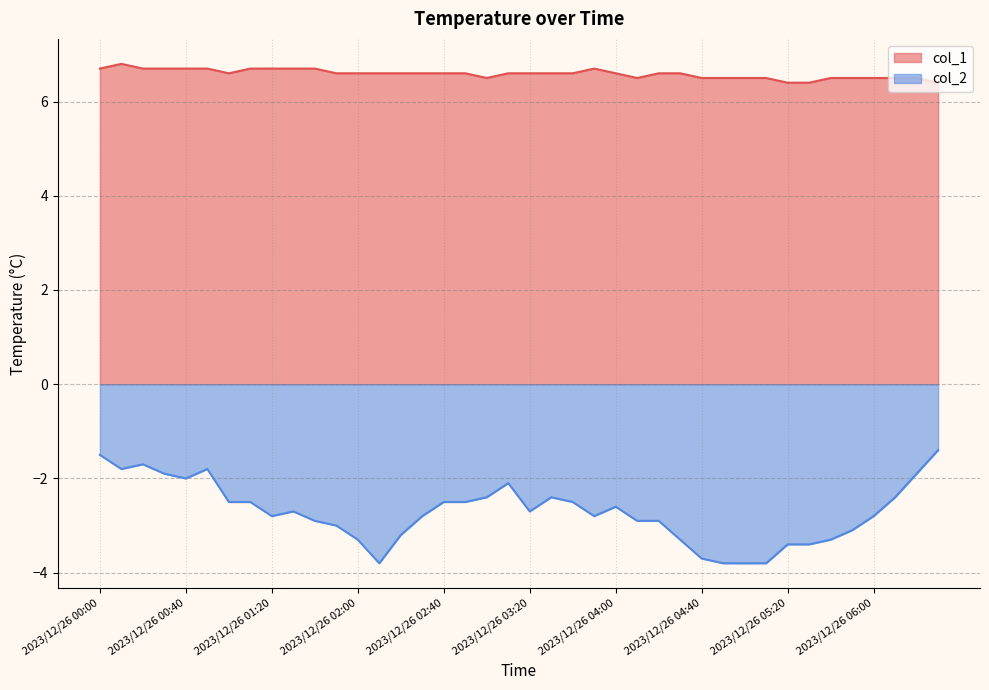

How many interior local valleys does the col_1 series have?

3